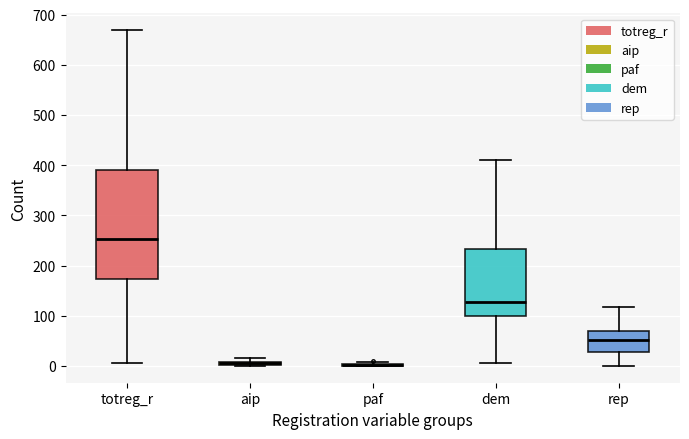

Where does the lower whisker of the box for dem end on the y-axis? The values are not printed on the chart, so give them approximately, as read against the axis.

10